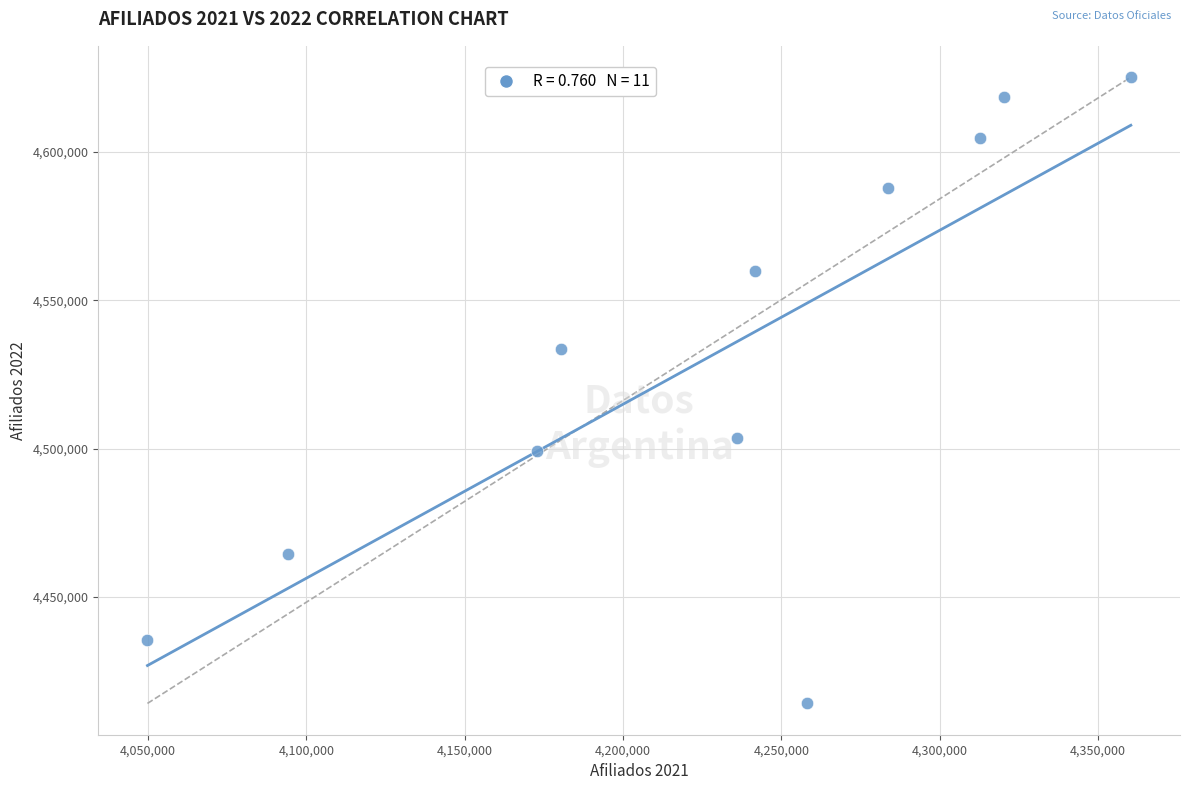

What is the range of Y values (max minus min)?

211035